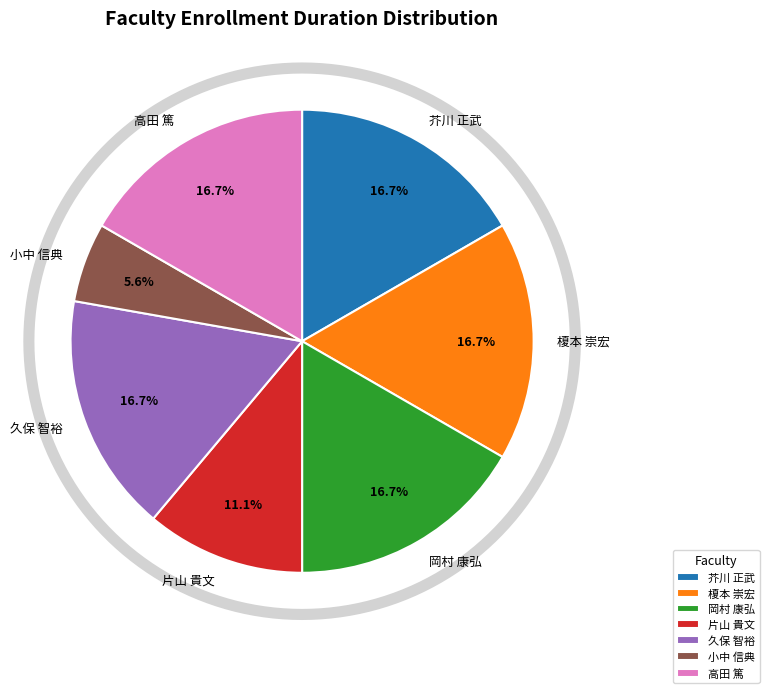

Is there any slice that represents more than half of the pie?

No